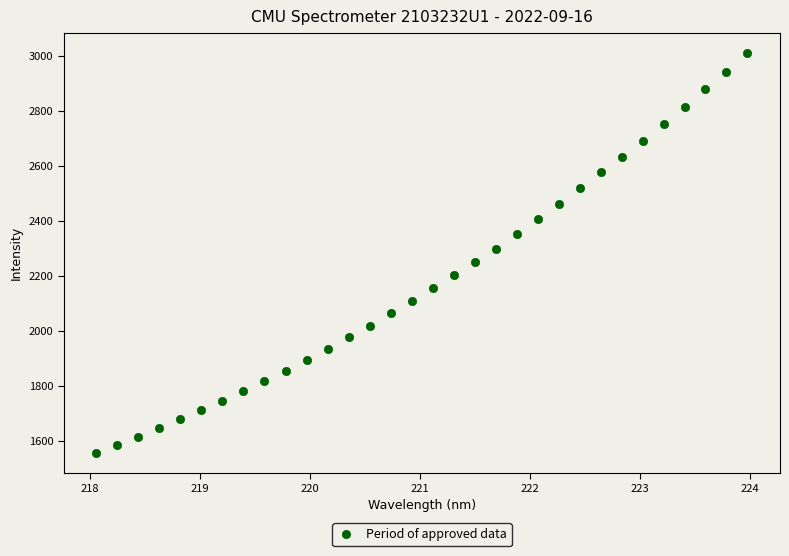

What is the range of X values (max minus min)?

5.9